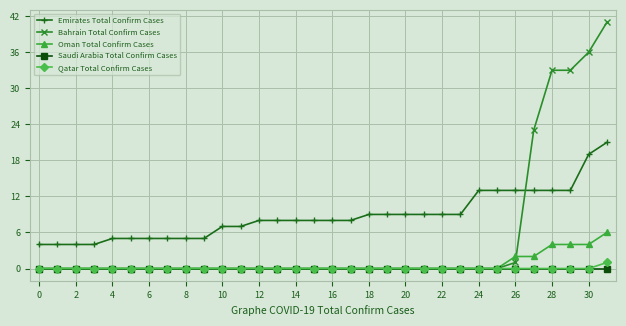

Count the number of categories in the chart.

32